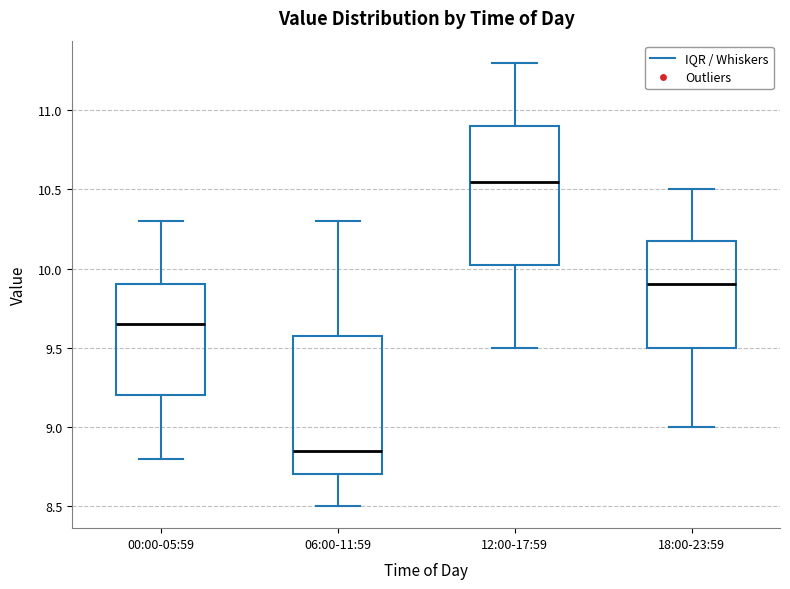

Where does the lower whisker of the box for 00:00-05:59 end on the y-axis? The values are not printed on the chart, so give them approximately, as read against the axis.

8.80